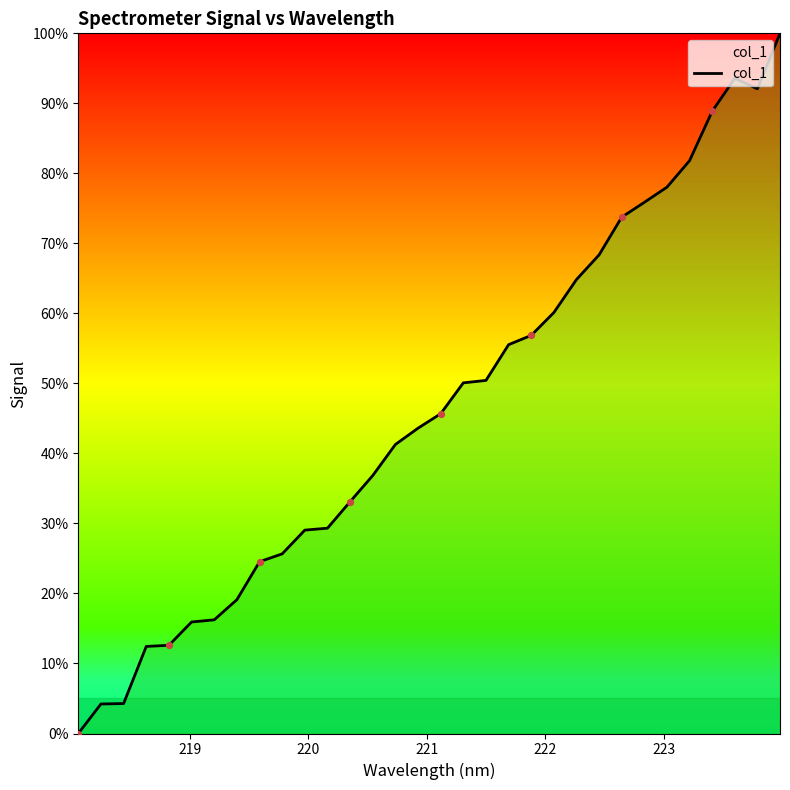

What is the maximum value shown in the chart?

100.0